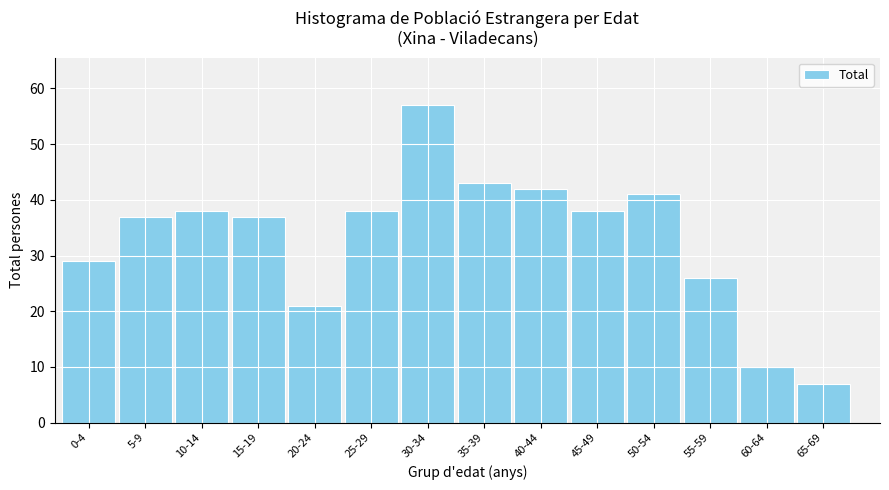

Reading left to right, what are all the values shown in this chart?

29	37	38	37	21	38	57	43	42	38	41	26	10	7